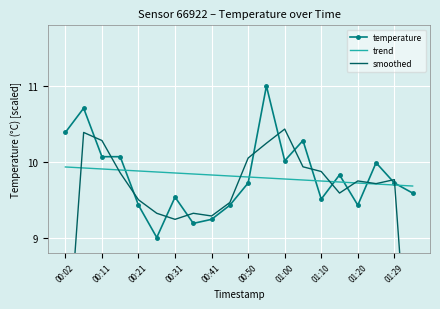

Is the value of temperature at 00:41 greater than the value of trend at 00:11?

No